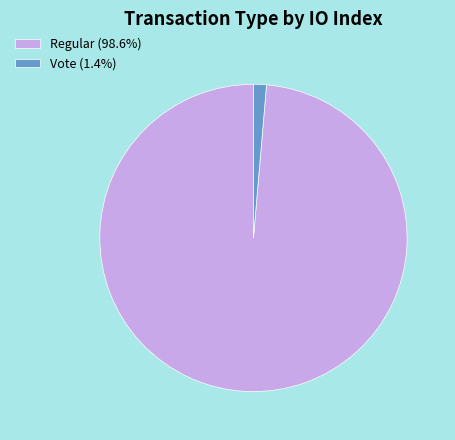

Count the number of slices in the pie.

2